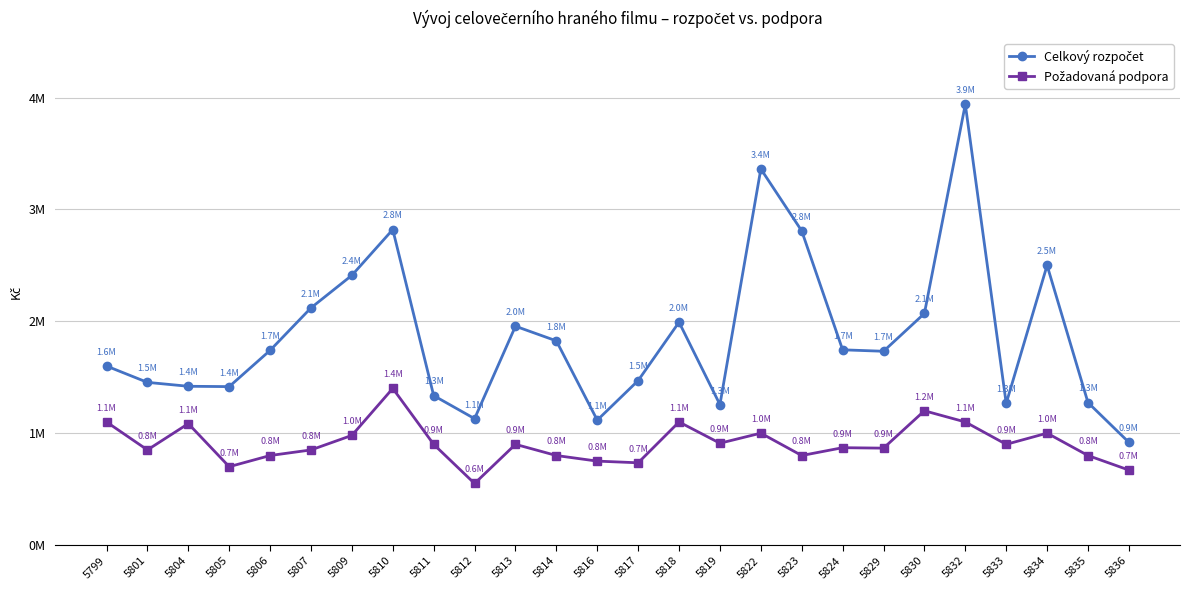

Is this an area chart (filled region under the line)?

No